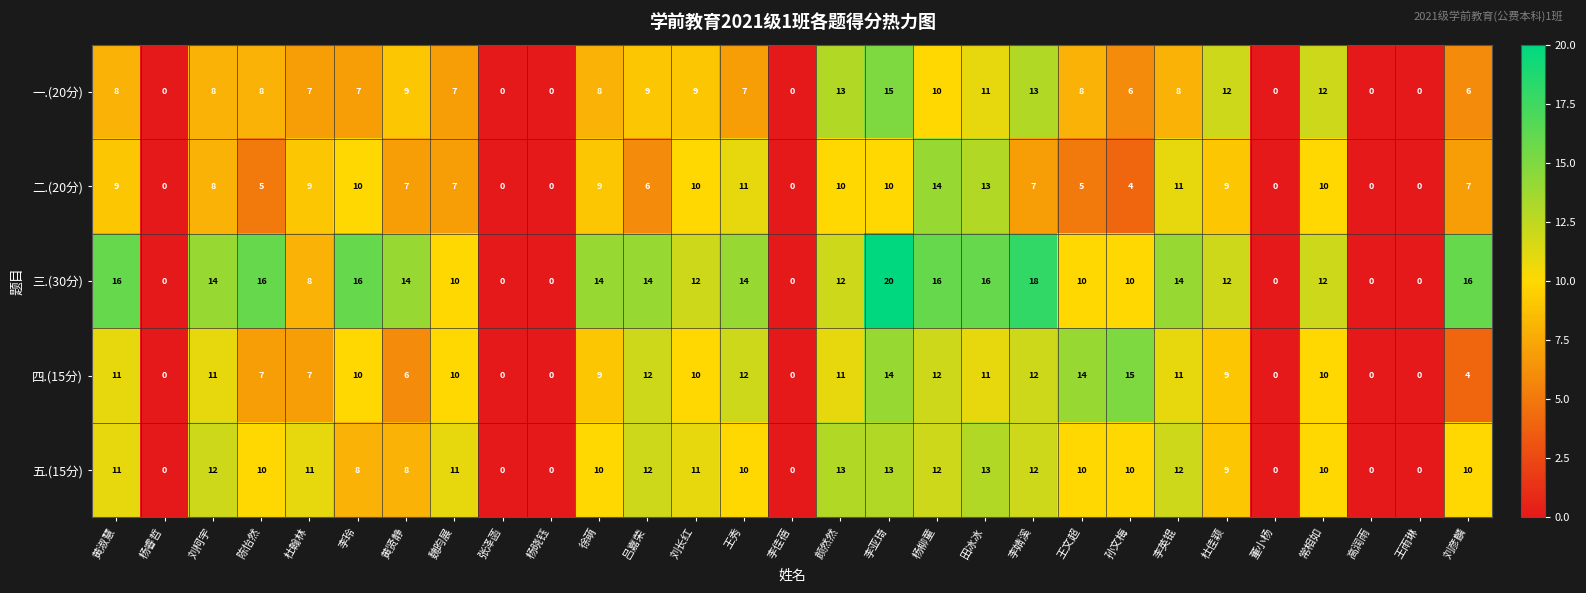

Between 李婧溪 and 董小杨, which series saw the biggest shift?

三.(30分)